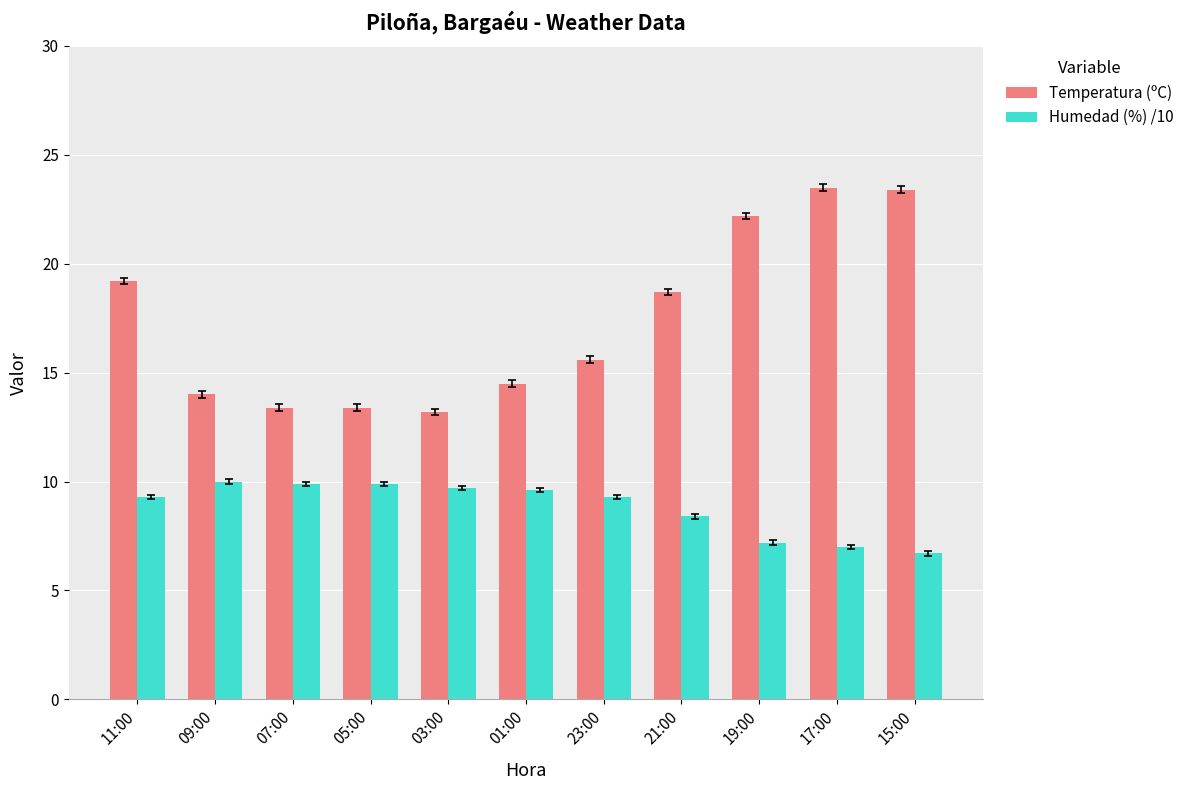

What is the difference between the highest and lowest values at 11:00?

9.9